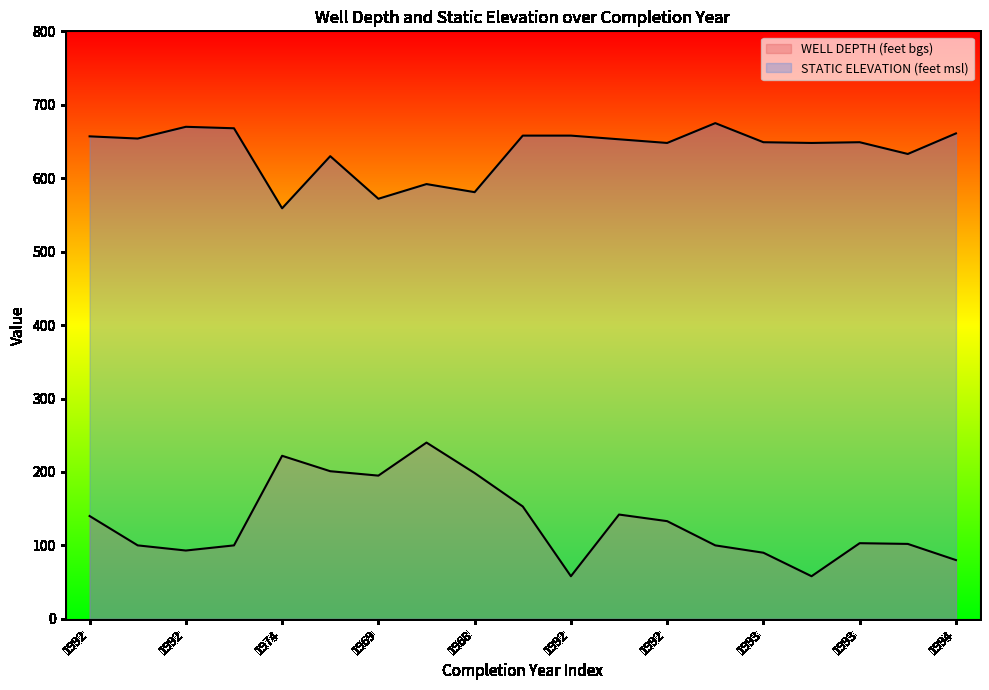

What is the maximum value shown in the chart?

675.0